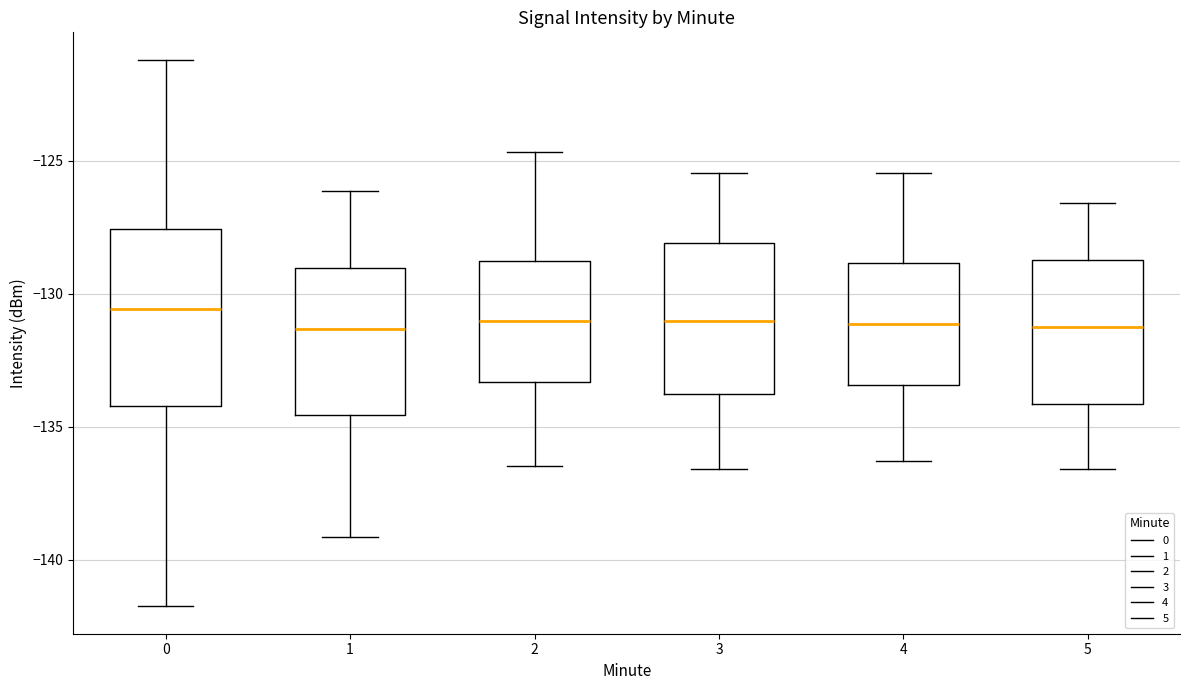

Where is the lower edge of the box at x = 3 on the y-axis? The values are not printed on the chart, so give them approximately, as read against the axis.

-134.0